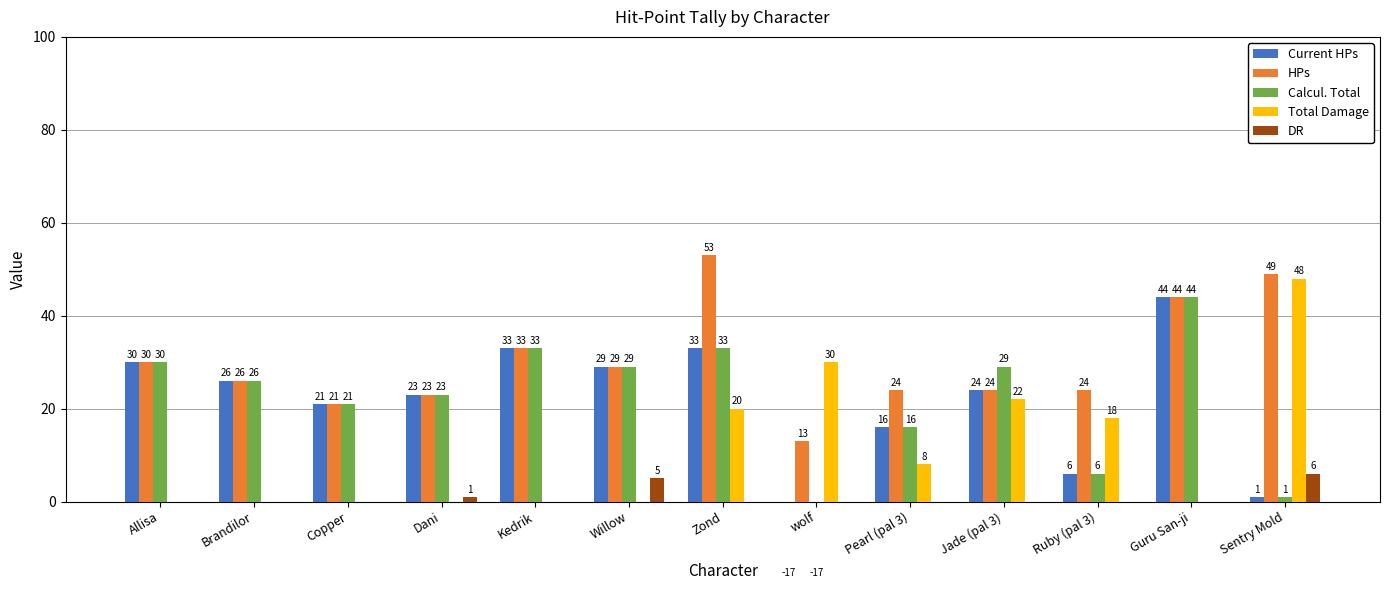

Which series has the largest range (max minus min)?

Current HPs